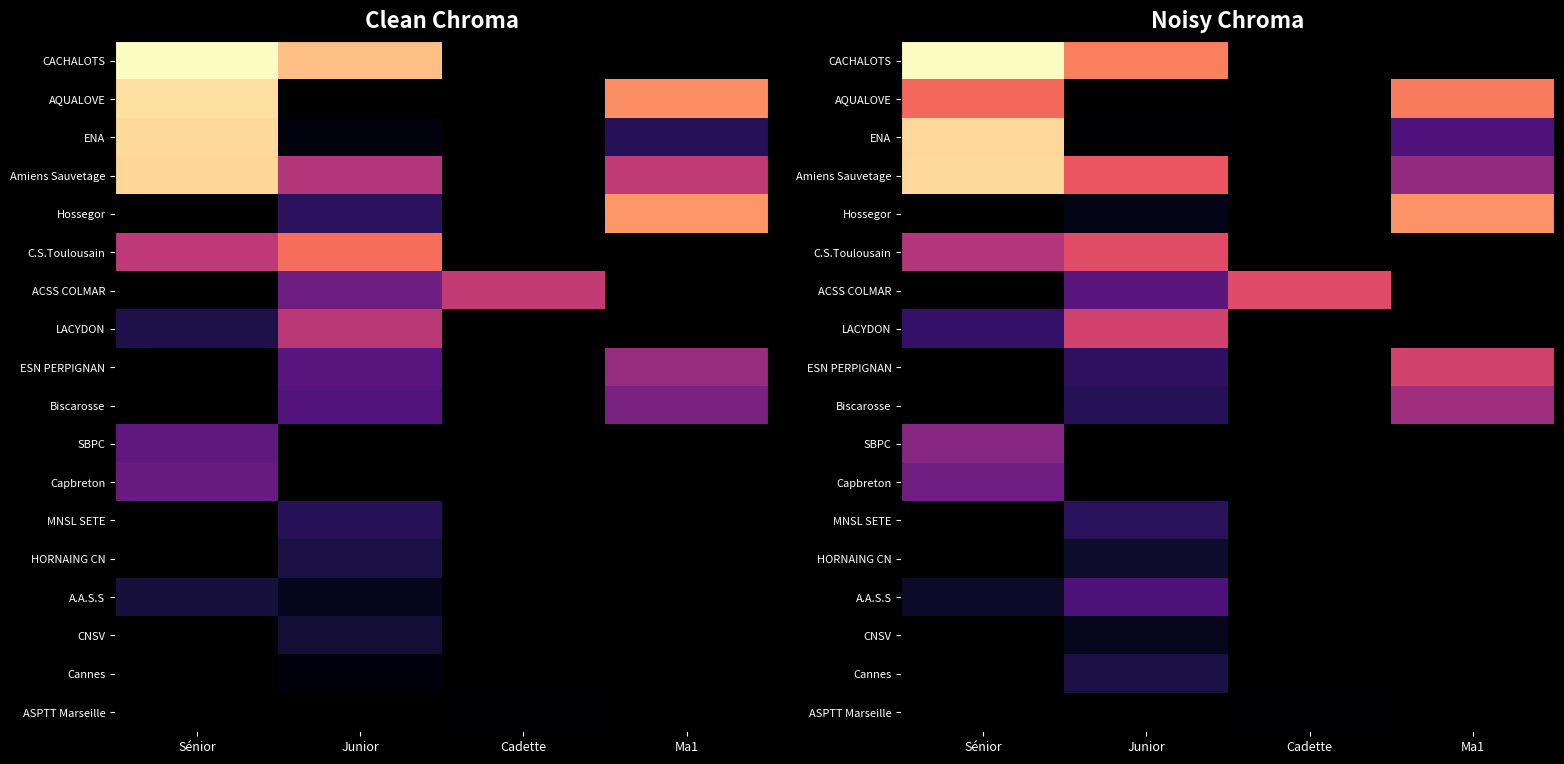

What is the smallest value displayed?

604.7